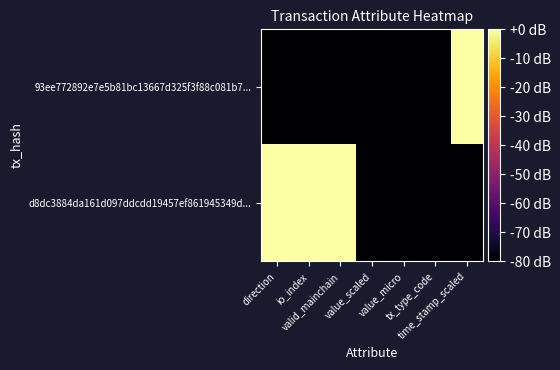

Which series has the largest total across all categories?

d8dc3884da161d097ddcdd19457ef861945349d...